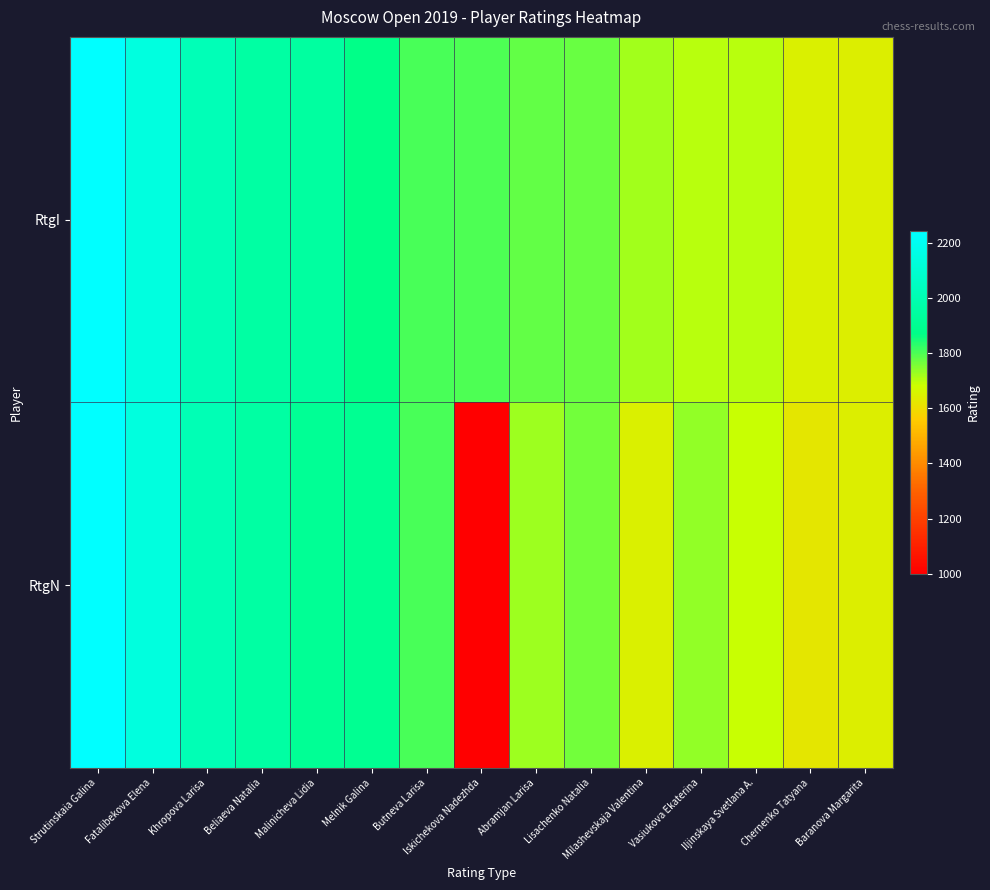

Reading right to left, extract all data points from this chart.

RtgI: Baranova Margarita=1644	Chernenko Tatyana=1647	Iljinskaya Svetlana A.=1700	Vasiukova Ekaterina=1702	Milashevskaja Valentina=1722	Lisachenko Natalia=1775	Abramjan Larisa=1777	Iskichekova Nadezhda=1797	Butneva Larisa=1805	Melnik Galina=1870	Malinicheva Lidia=1945	Beliaeva Natalia=1956	Khropova Larisa=2018	Fatalibekova Elena=2143	Strutinskaia Galina=2239
RtgN: Baranova Margarita=1644	Chernenko Tatyana=1622	Iljinskaya Svetlana A.=1686	Vasiukova Ekaterina=1736	Milashevskaja Valentina=1646	Lisachenko Natalia=1766	Abramjan Larisa=1724	Iskichekova Nadezhda=1000	Butneva Larisa=1802	Melnik Galina=1899	Malinicheva Lidia=1912	Beliaeva Natalia=1952	Khropova Larisa=2010	Fatalibekova Elena=2137	Strutinskaia Galina=2243